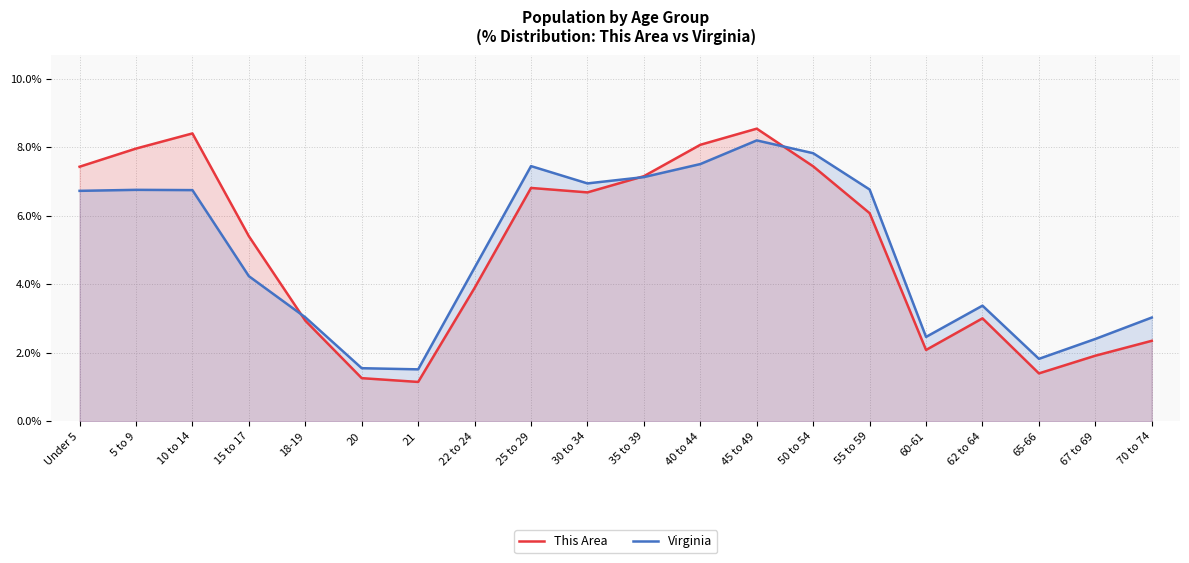

True or false: This Area has more than 2 interior local peaks.

True